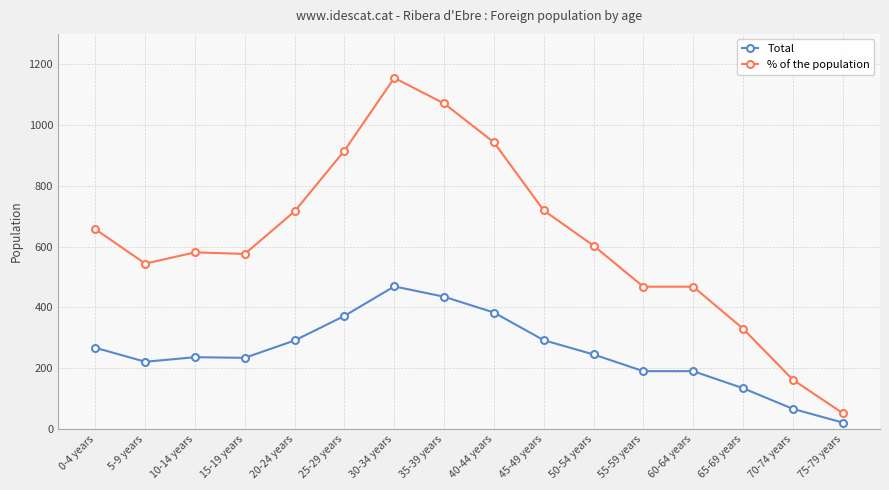

What is the minimum value for Total?

21